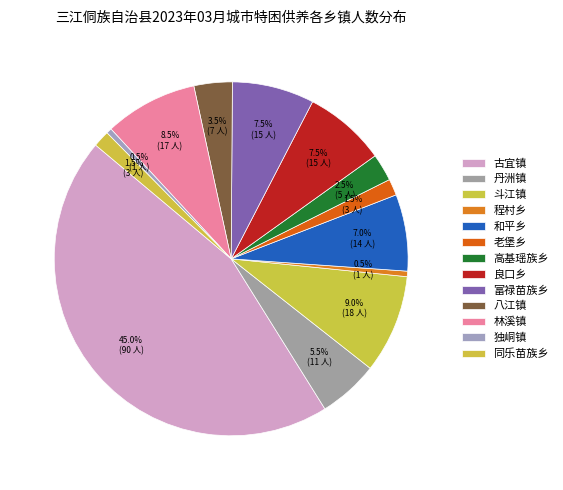

How many slices are in this pie chart?

13